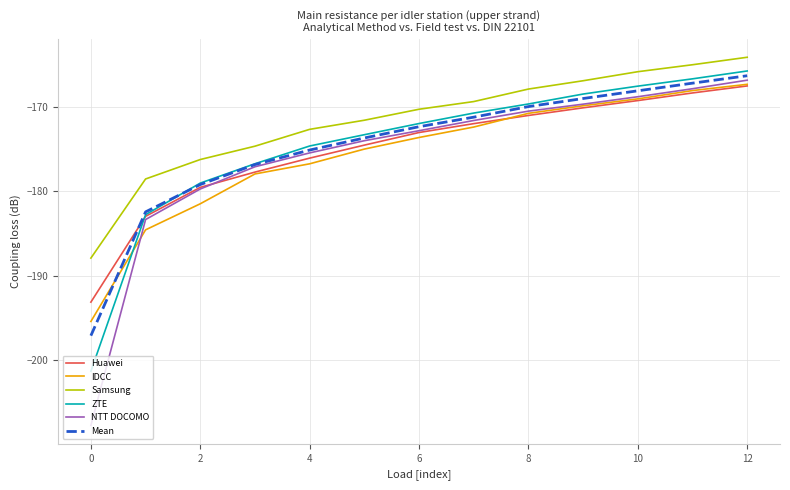

What is the average value of the IDCC series?

-175.5